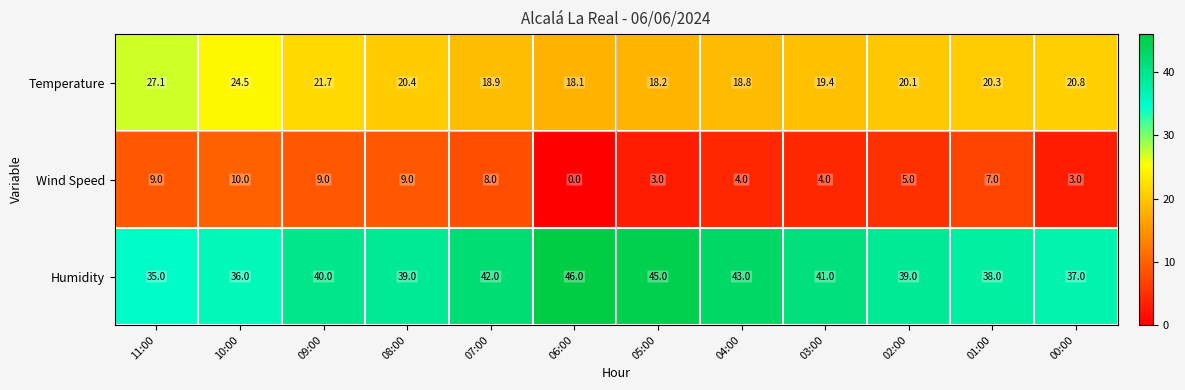

Rank the series by their average value, from lowest to highest.

Wind Speed, Temperature, Humidity